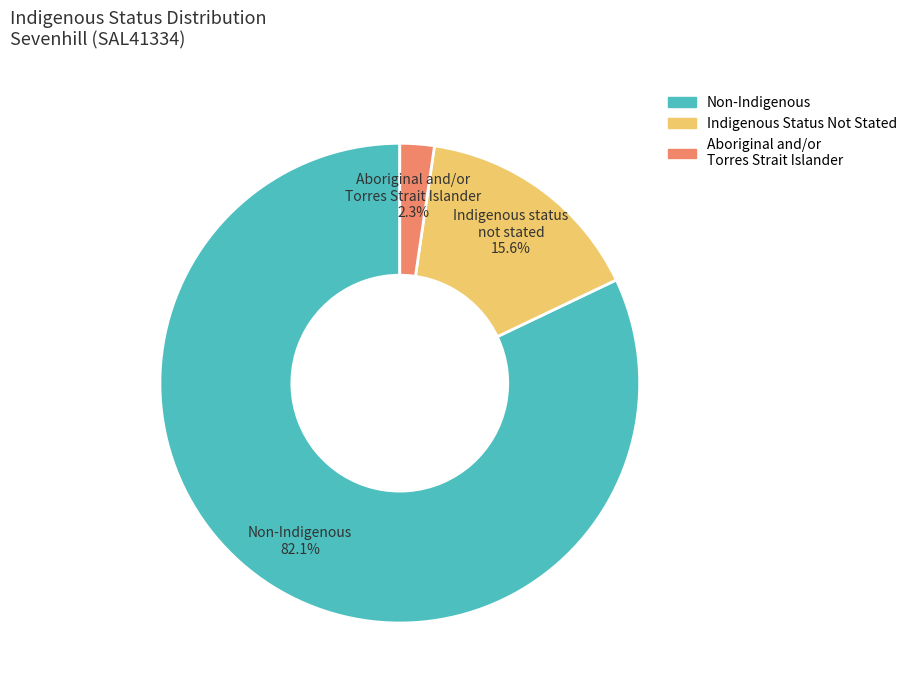

Is there any slice that represents more than half of the pie?

Yes